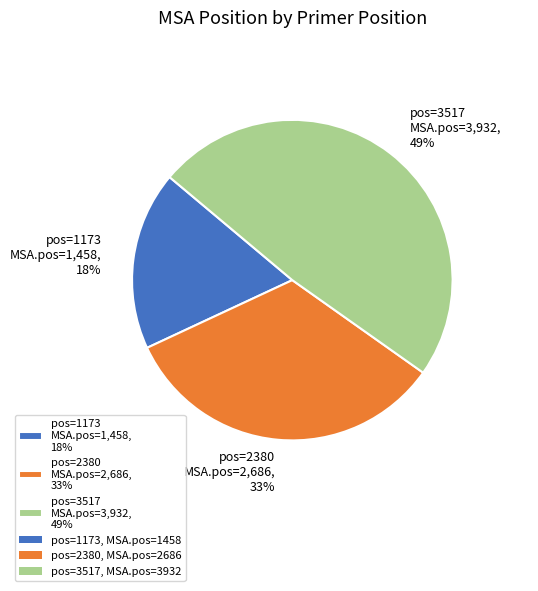

Approximately how many times larger is the value at pos=3517 MSA.pos=3,932, 49% compared to pos=1173 MSA.pos=1,458, 18%?

2.7